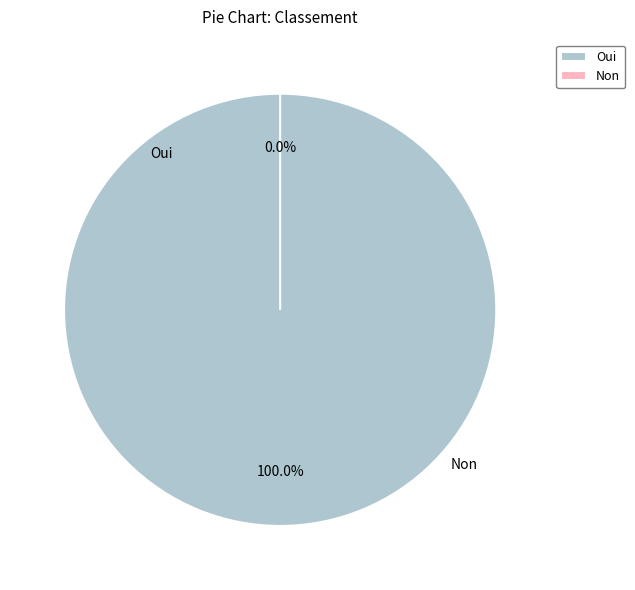

To the nearest percent, what percentage of the pie is Oui?

100%